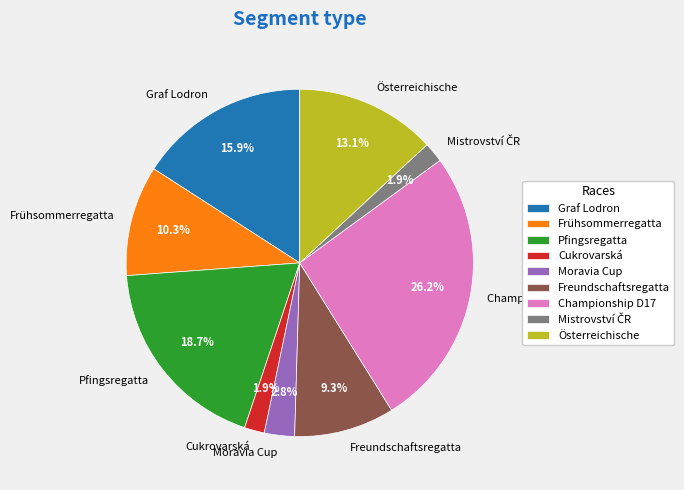

Is it true that Moravia Cup is 3% of the pie?

True